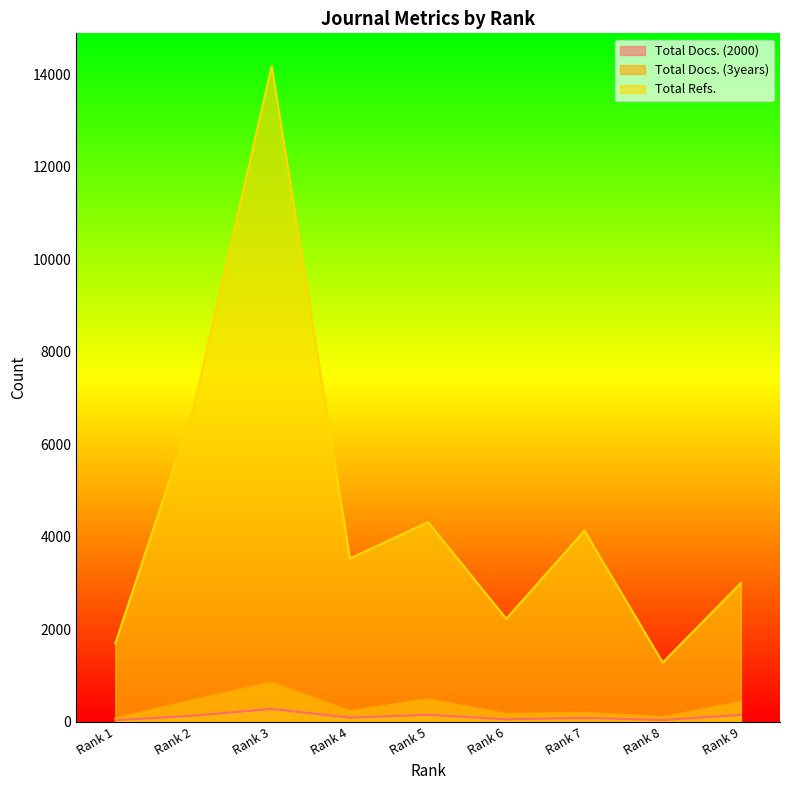

Is it true that Total Docs. (3years) equals 156 at Rank 5?

False